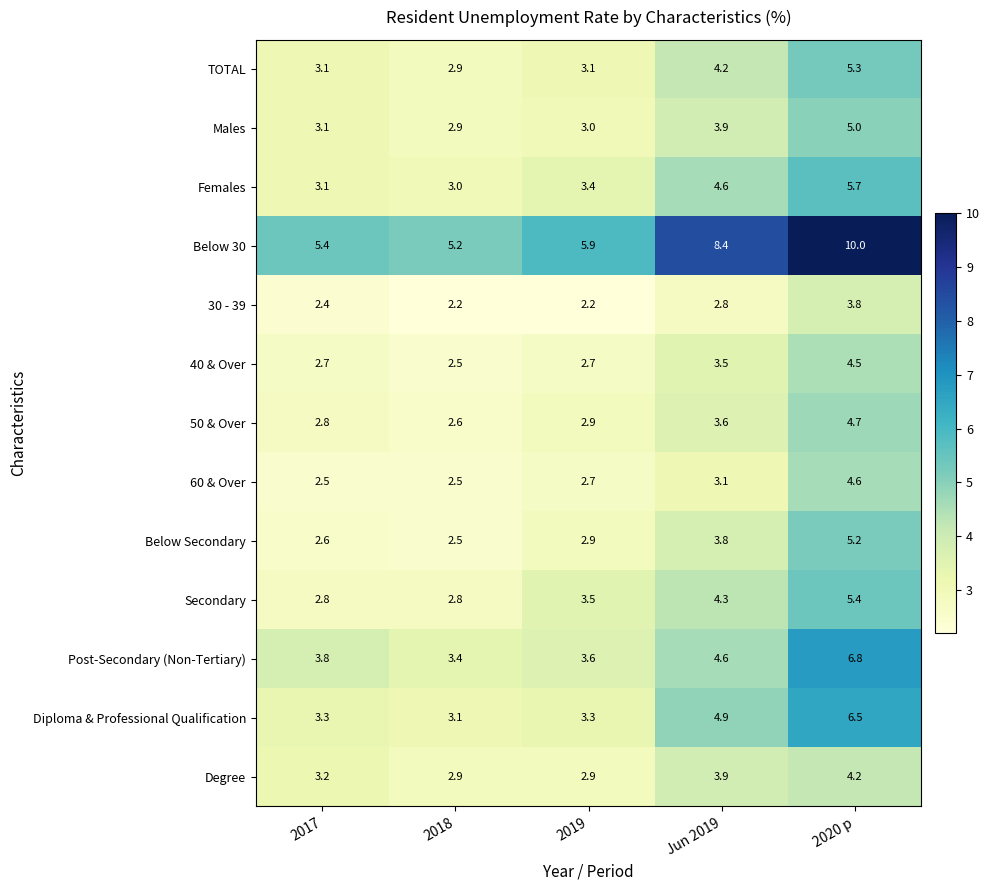

Which series has the widest spread of values?

Below 30